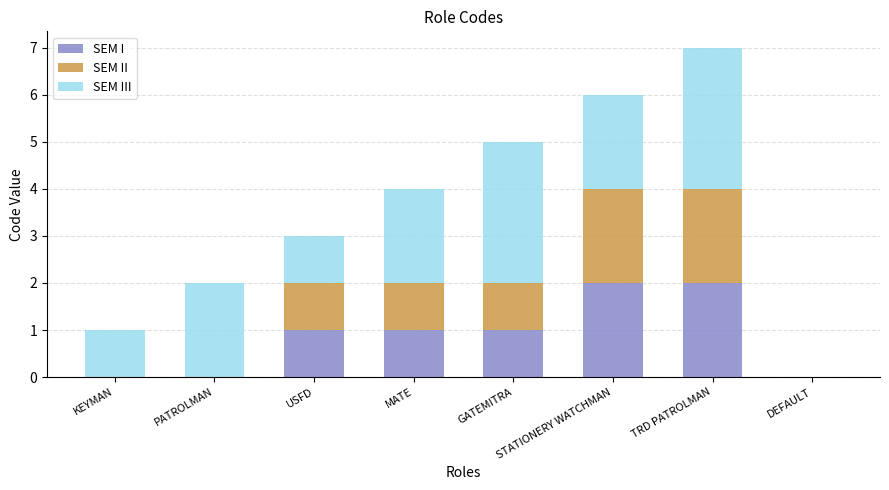

What is the sum of all SEM I values?

7